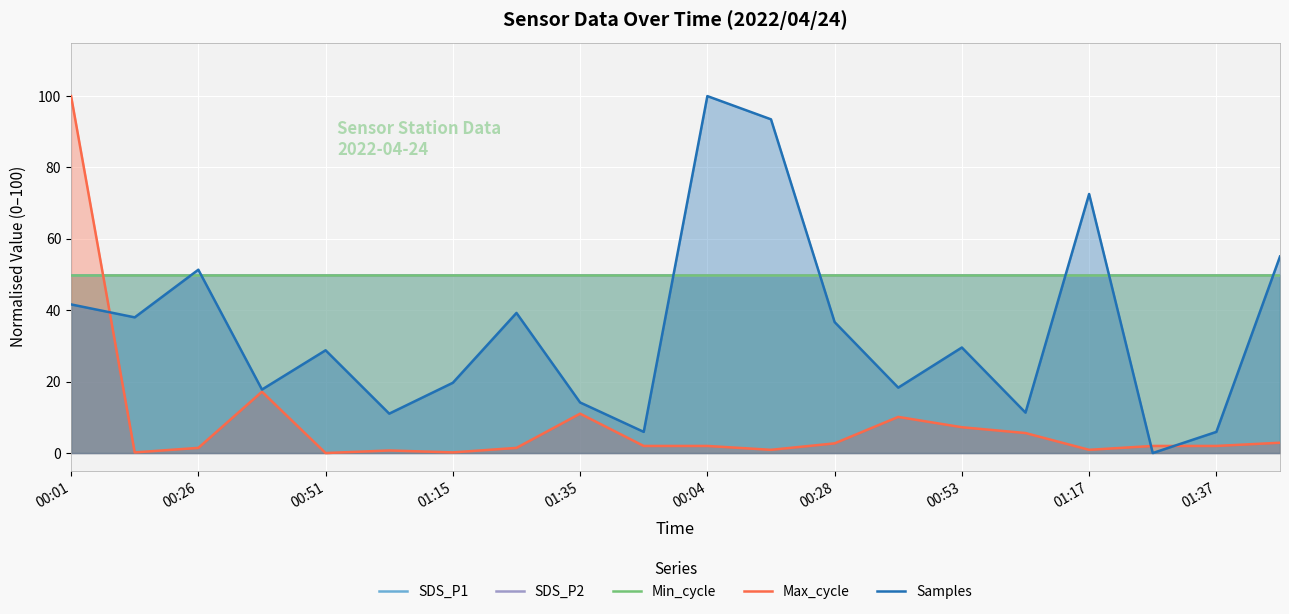

Does the chart display data point markers on the line(s)?

No